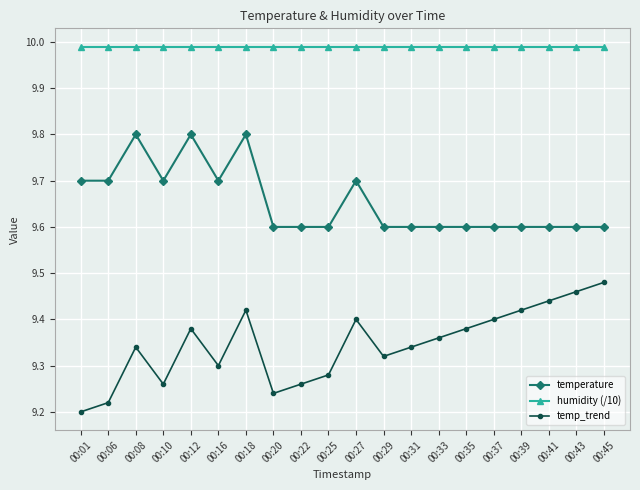

Is the value of humidity (/10) at 00:25 greater than the value of temp_trend at 00:39?

Yes